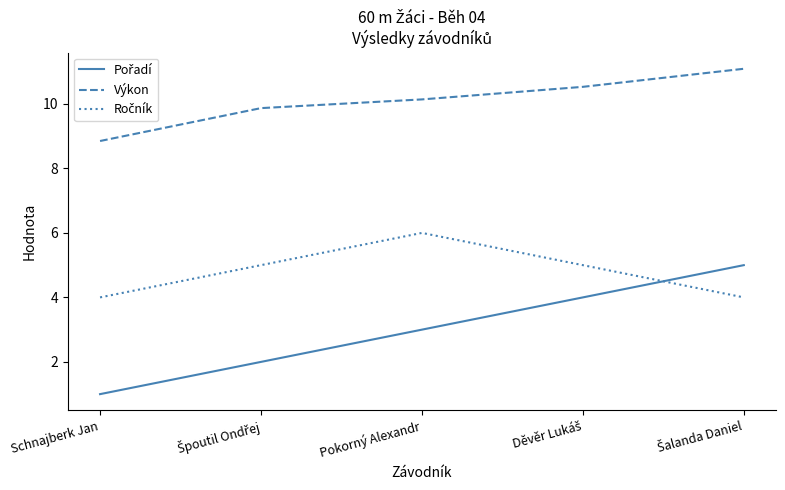

Where does the Výkon series first go above 10?

Pokorný Alexandr